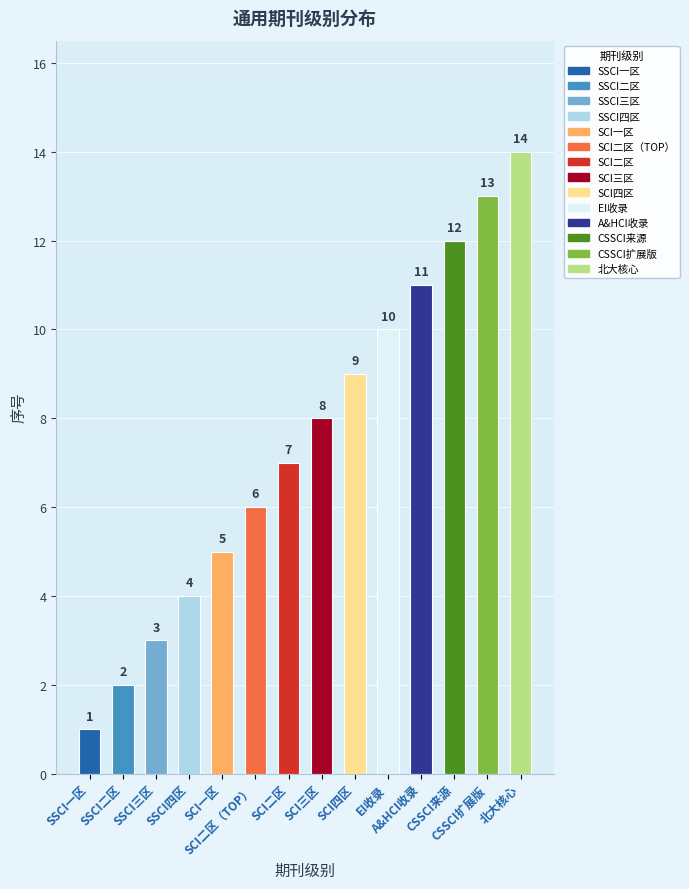

Which has a higher value, SSCI一区 or SCI一区?

SCI一区